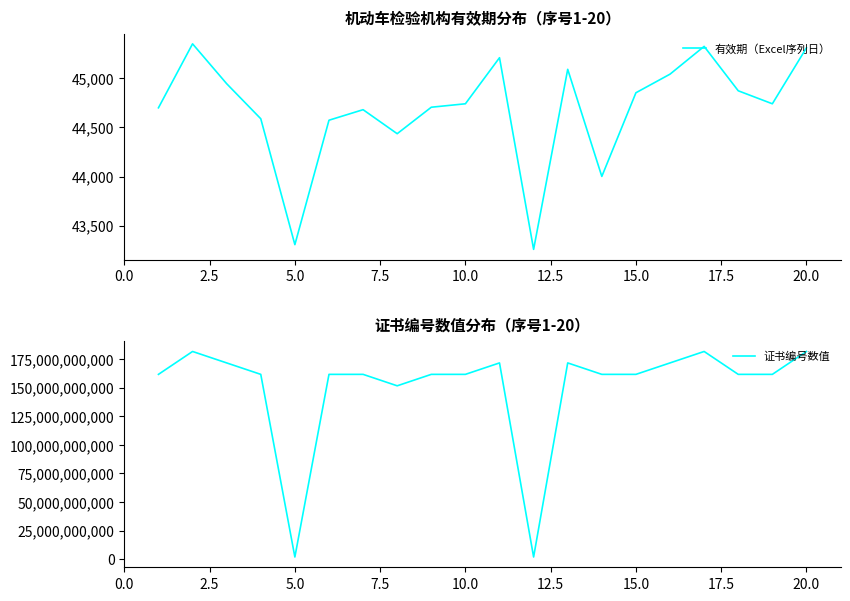

Reading left to right, extract all data points from this chart.

有效期（Excel序列日）: 44698	45348	44943	44587	43308	44572	44679	44435	44704	44739	45207	43260	45089	44001	44851	45040	45322	44871	44739	45307
证书编号数值: 161605020682	181605020121	171605020031	161605020422	2015161047	161601020351	161605020637	151605210051	161605020694	161605020751	171605020550	2015160256	171605020334	161605020730	161605020963	171605020241	181605020068	161605021021	161605020749	181605020047